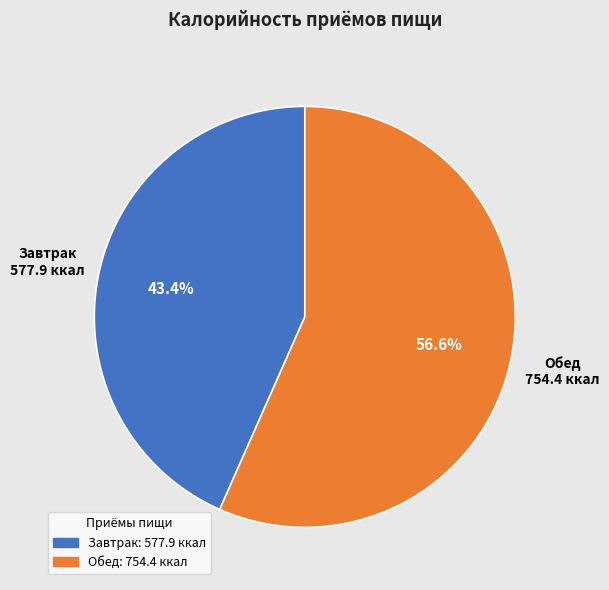

Count the number of slices in the pie.

2